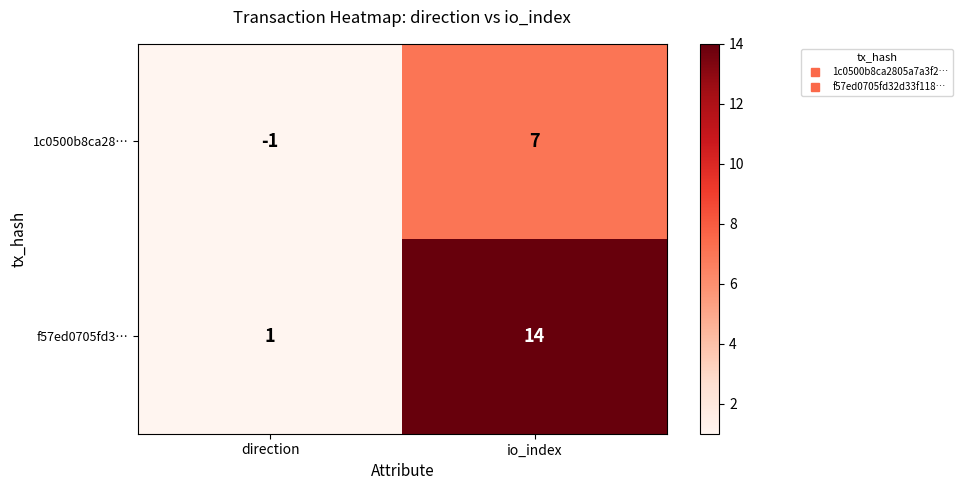

Reading right to left, what are all the values shown in this chart?

1c0500b8ca28…: 7	-1
f57ed0705fd3…: 14	1